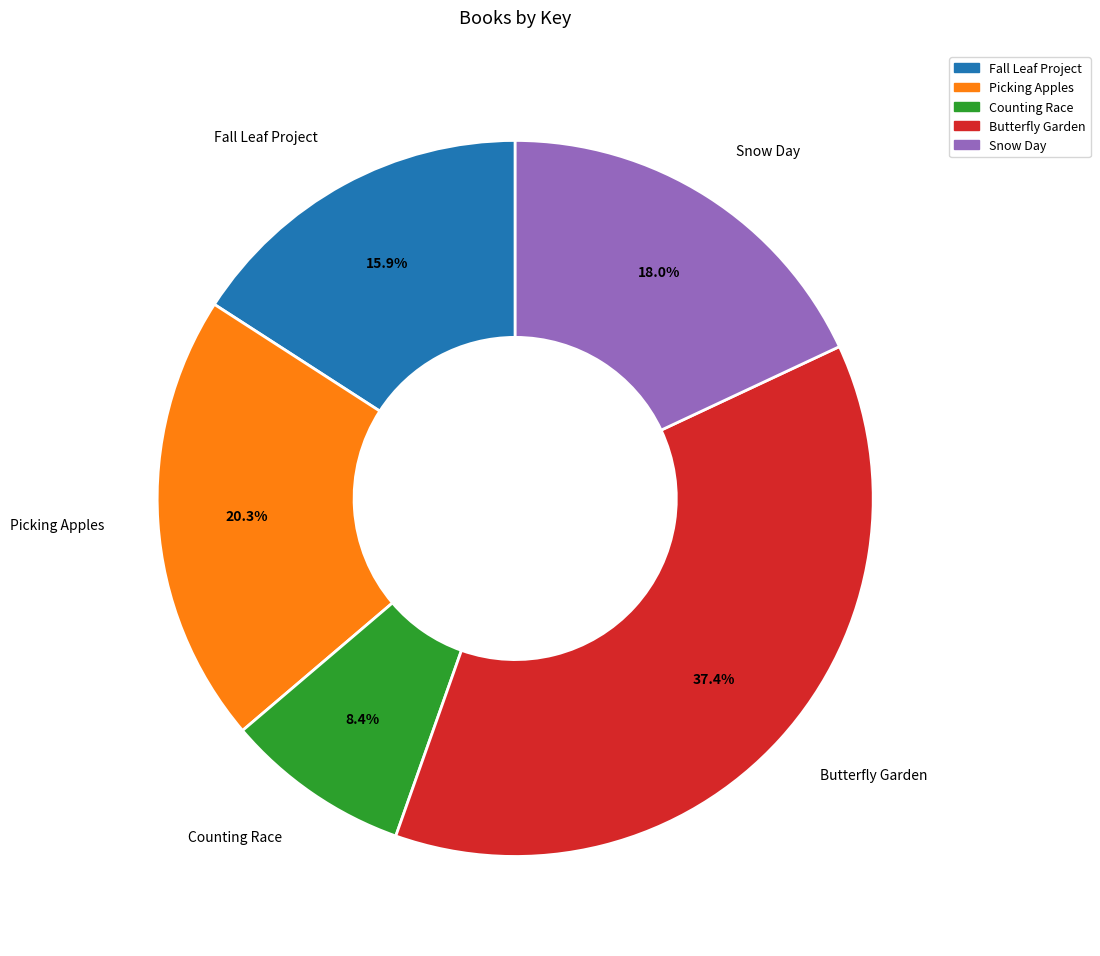

The Picking Apples slice represents 6% of the pie. True or false?

False